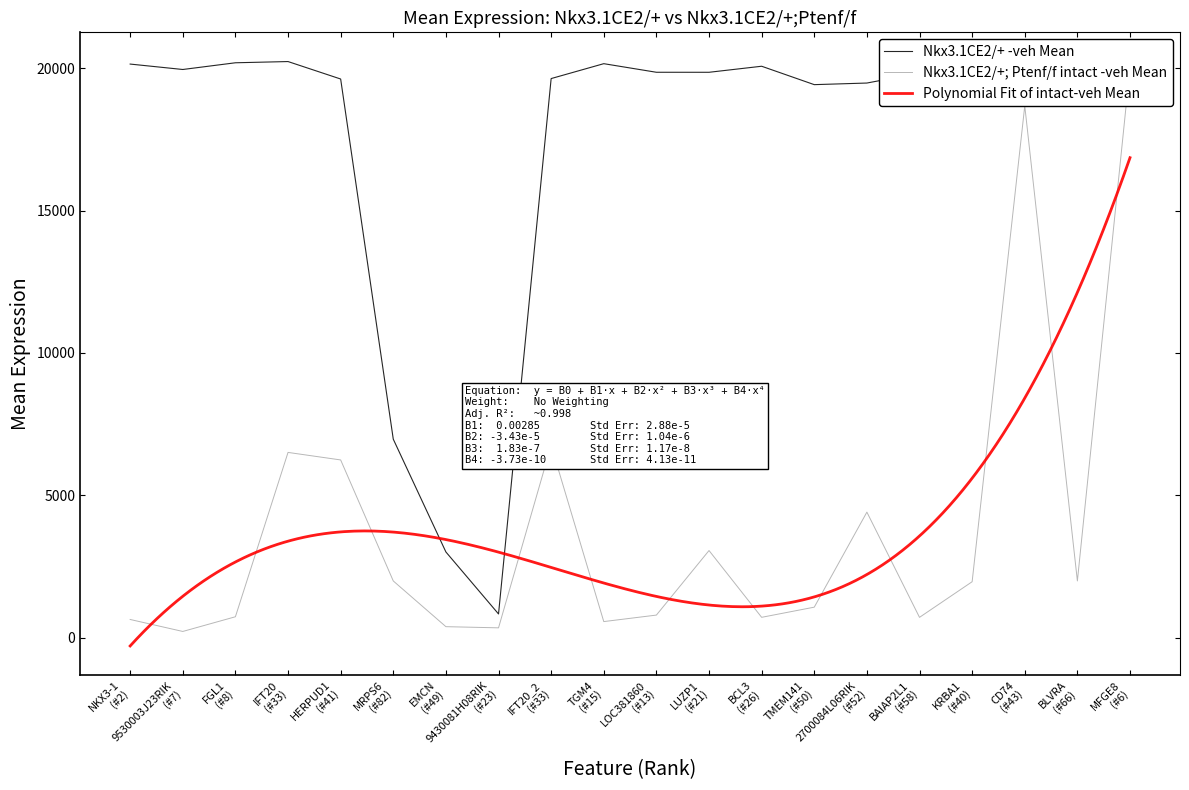

How many times do Nkx3.1CE2/+; Ptenf/f intact -veh Mean and Nkx3.1CE2/+ -veh Mean cross each other?

1